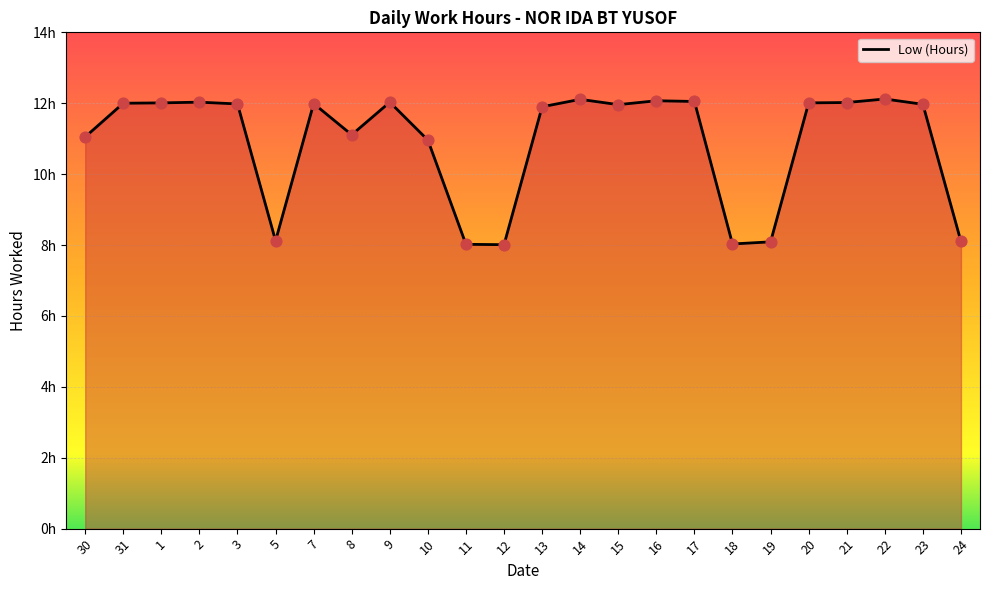

Between 7 and 13, which is larger?

7